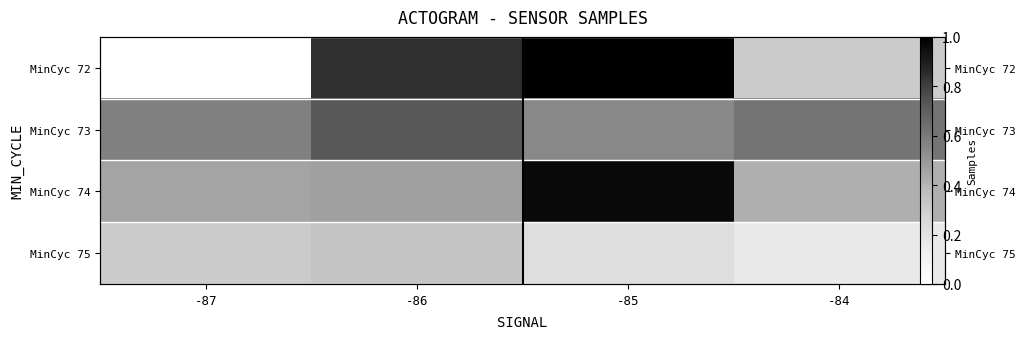

Rank the categories by MinCyc 73 value from highest to lowest.

-86, -84, -87, -85